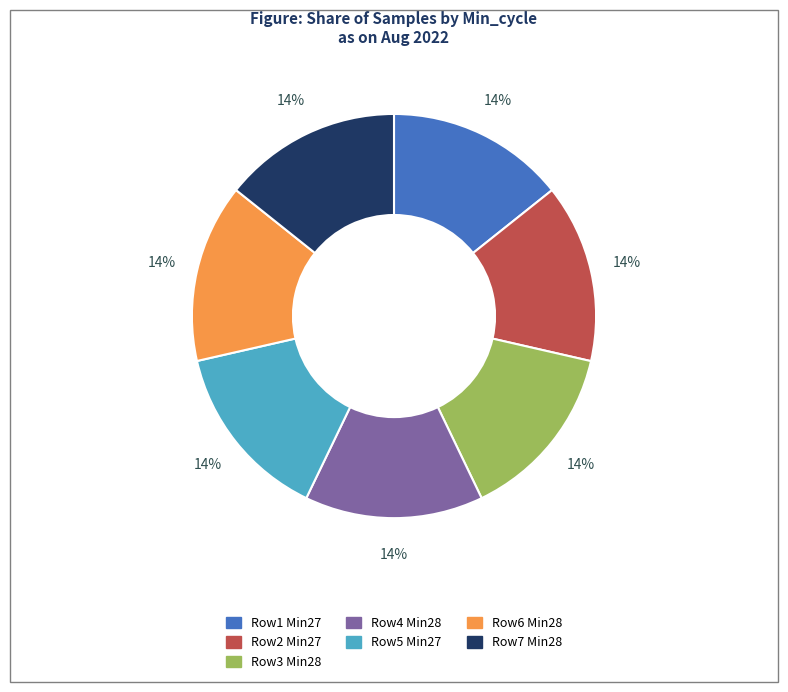

Is there a majority slice in this chart?

No